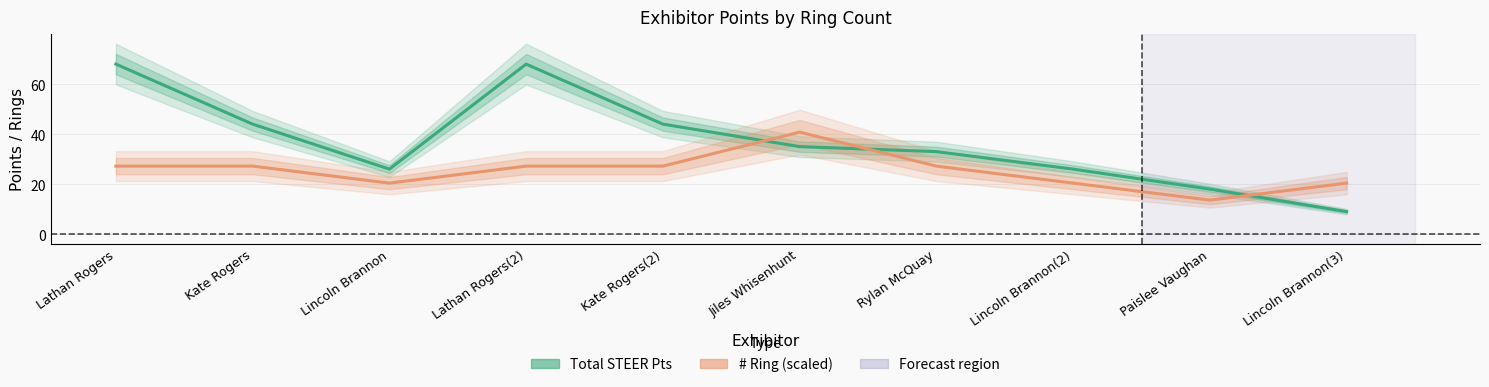

What value does the Total STEER Pts series have at Lathan Rogers?

68.0